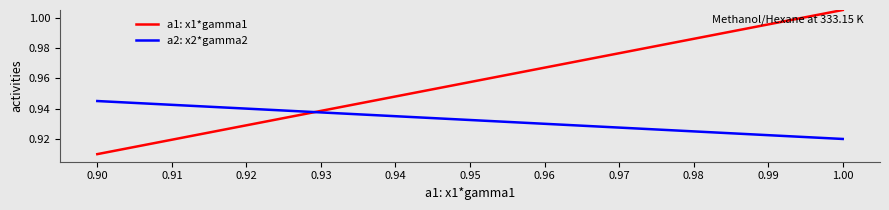

How many lines are shown in the chart?

2